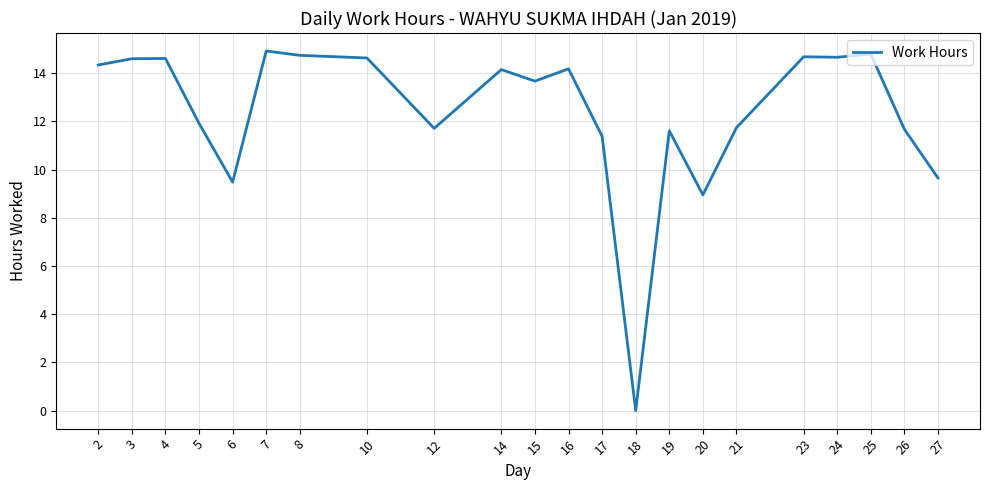

Which has a higher value, 23 or 16?

23